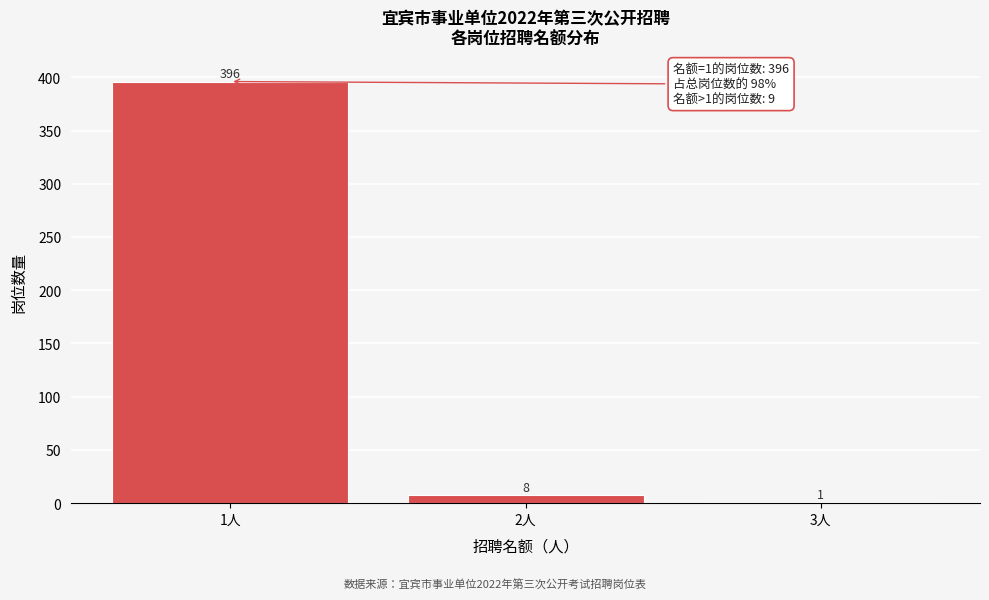

Reading left to right, list all the values displayed in this chart.

1人=396	2人=8	3人=1